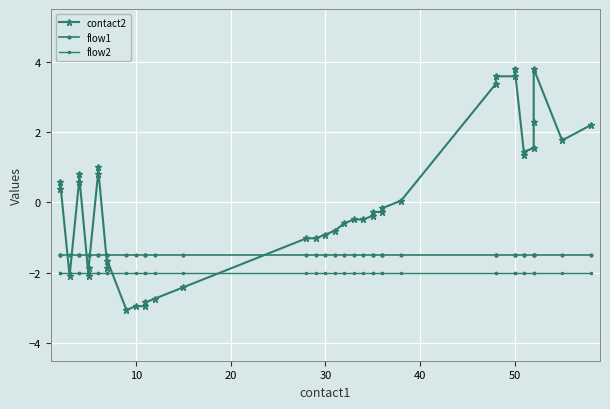

What are all the series names shown in the legend?

contact2, flow1, flow2